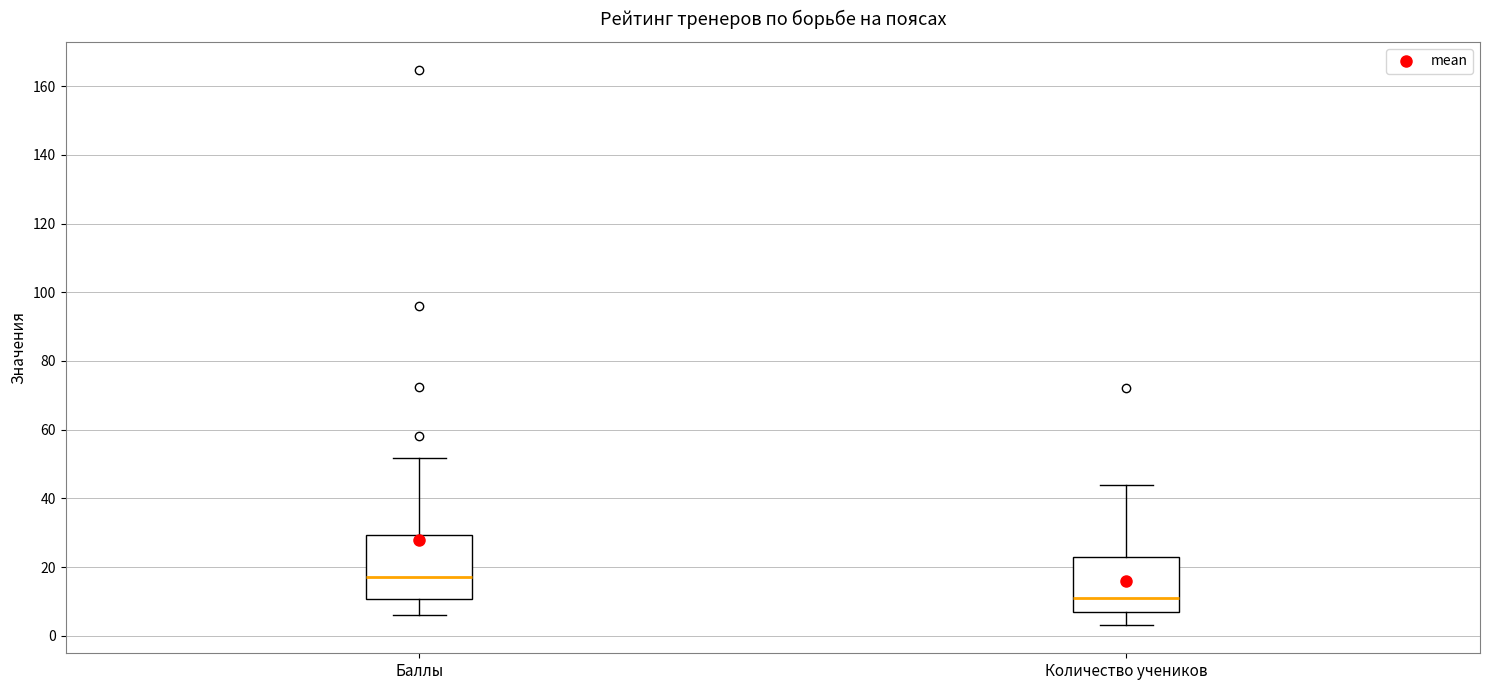

Where is the lower edge of the box for Баллы on the y-axis? The values are not printed on the chart, so give them approximately, as read against the axis.

10